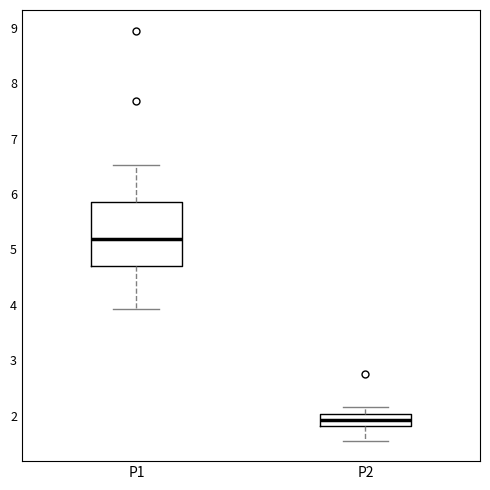

Reading left to right, transcribe this box plot: for each box, give where its median line is, the range the box spans, and where its two whiskers end, as read against the y-axis. The values are not printed on the chart, so give them approximately, as read against the axis.

P1: median 5.2, box 4.7 to 5.9, whiskers 3.9 to 6.5
P2: median 1.9, box 1.8 to 2.0, whiskers 1.6 to 2.2